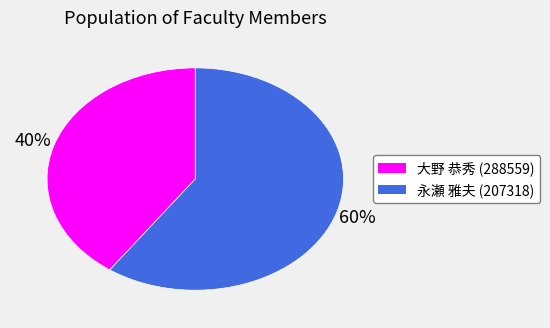

Which category has the biggest portion of the pie?

永瀬 雅夫 (207318)